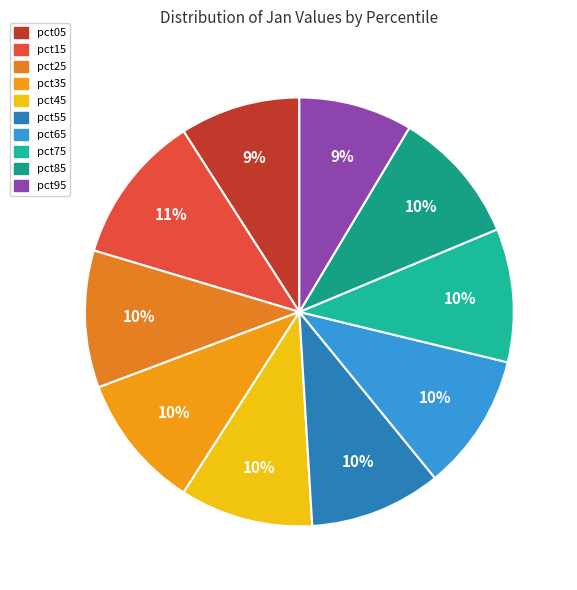

Is it true that pct95 is 18% of the pie?

False